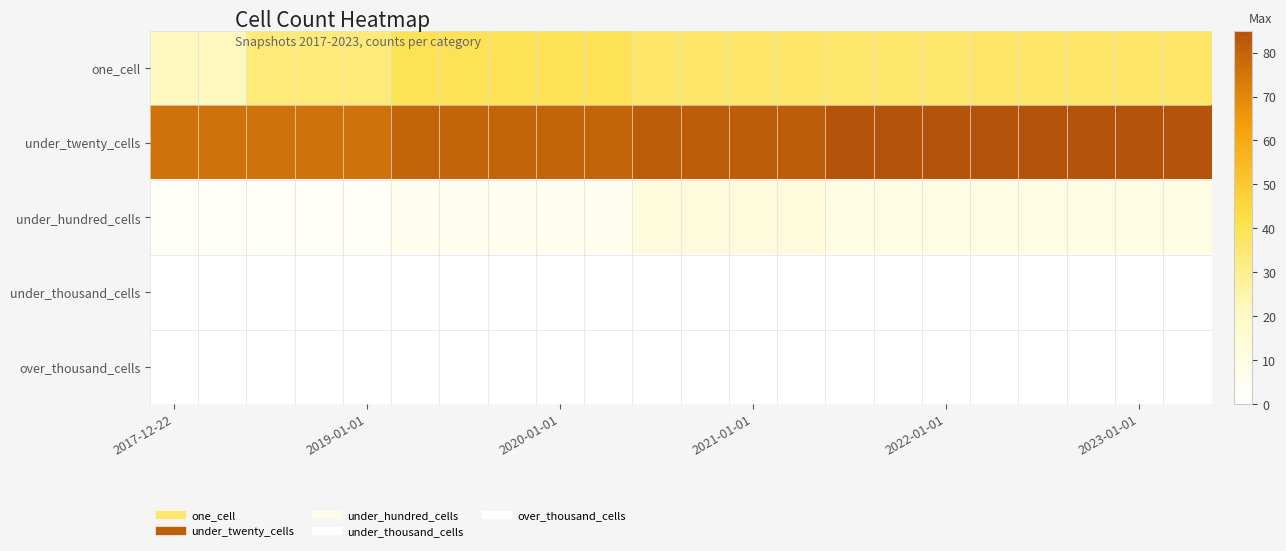

Which series has the largest total across all categories?

under_twenty_cells